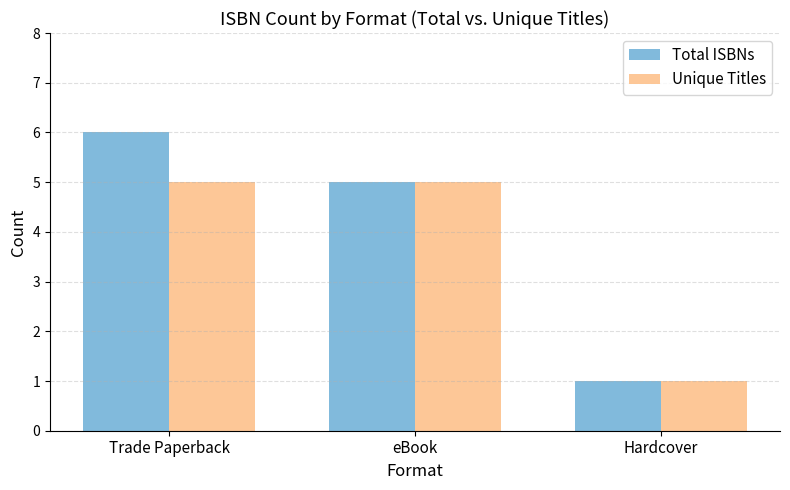

What is the label of the 3rd bar from the left?

Hardcover